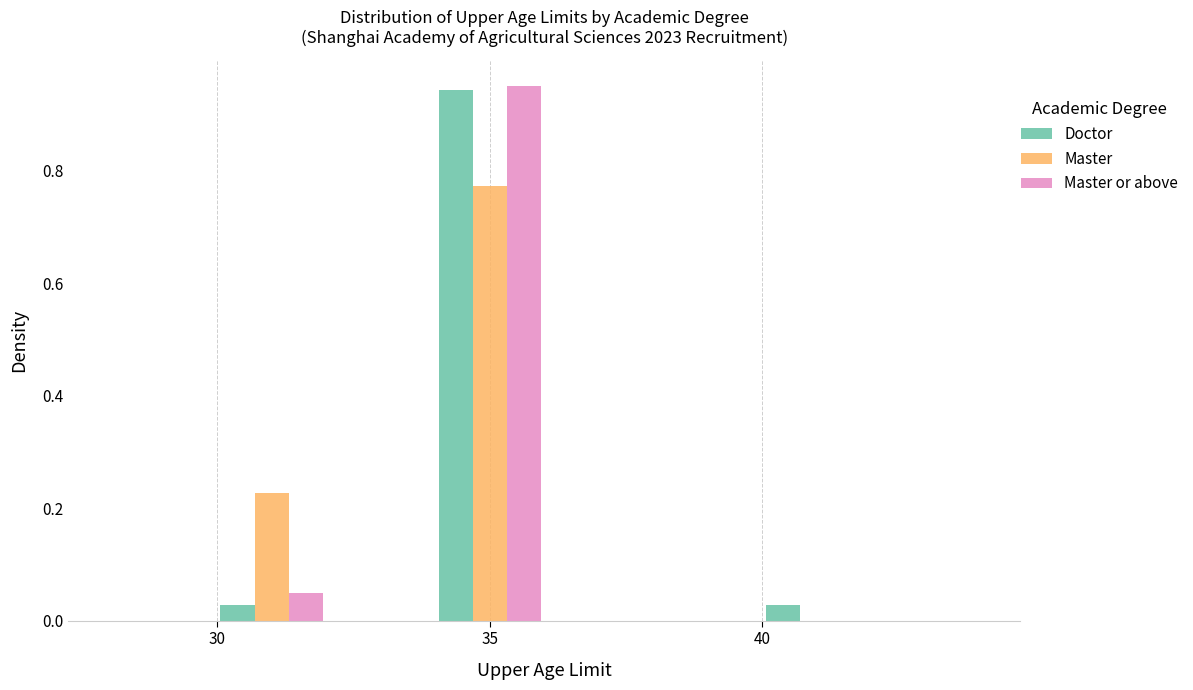

What is the height of the Master or above bar covering 30 to 32 on the x-axis? The values are not printed on the chart, so give them approximately, as read against the axis.

0.06